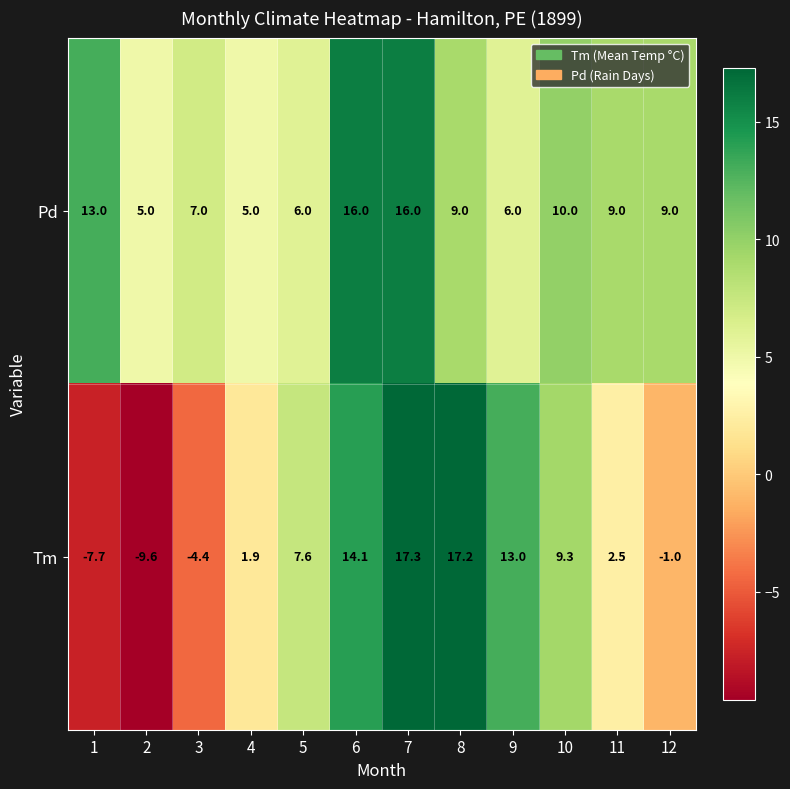

Count the number of data series in this chart.

2